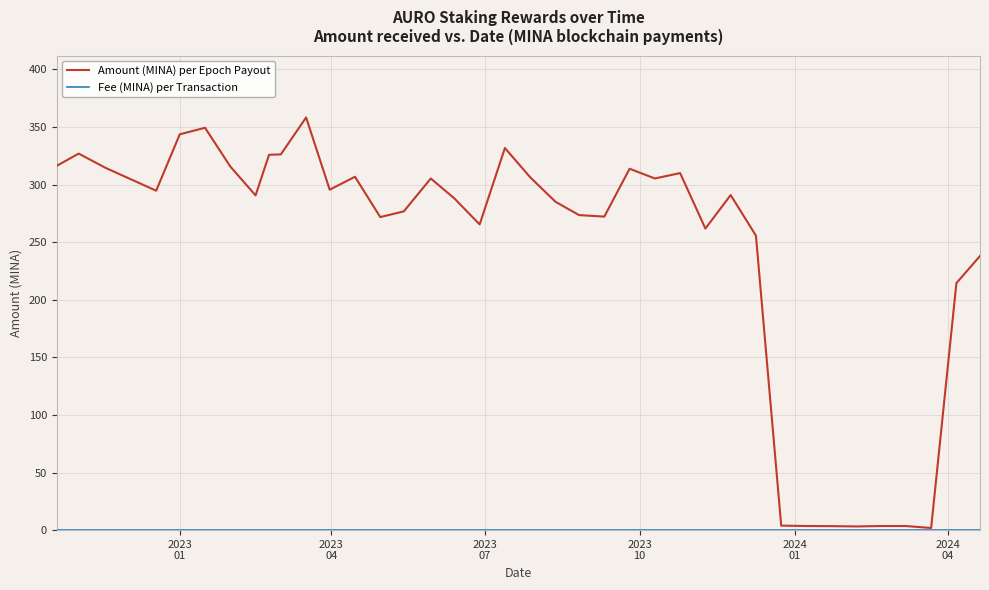

Which series has the largest total across all categories?

Amount (MINA) per Epoch Payout